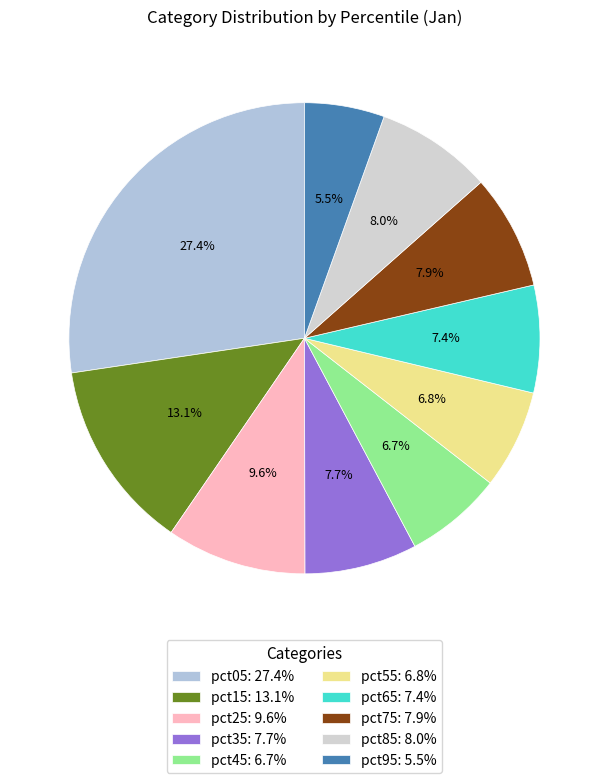

What percentage do pct85 and pct65 together represent?

15.4%